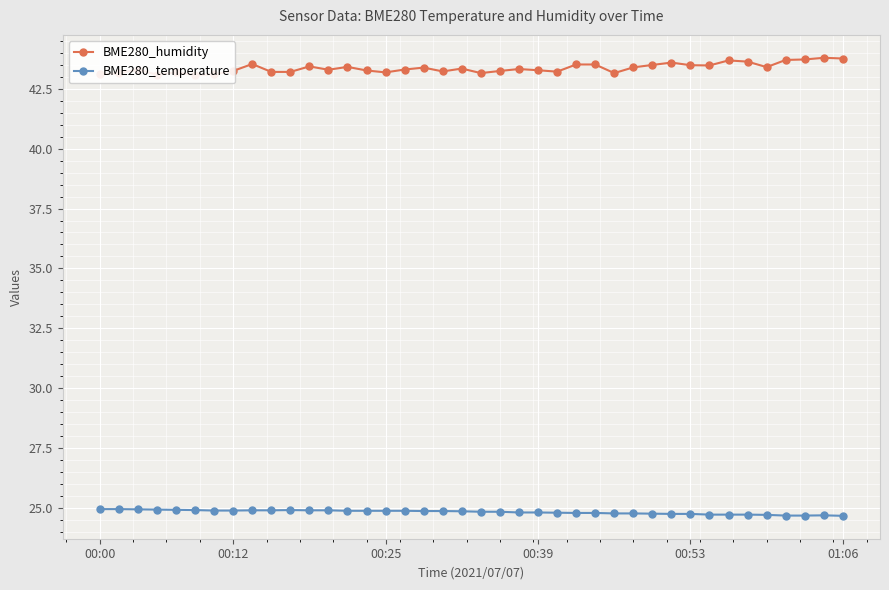

What are all the series names shown in the legend?

BME280_humidity, BME280_temperature